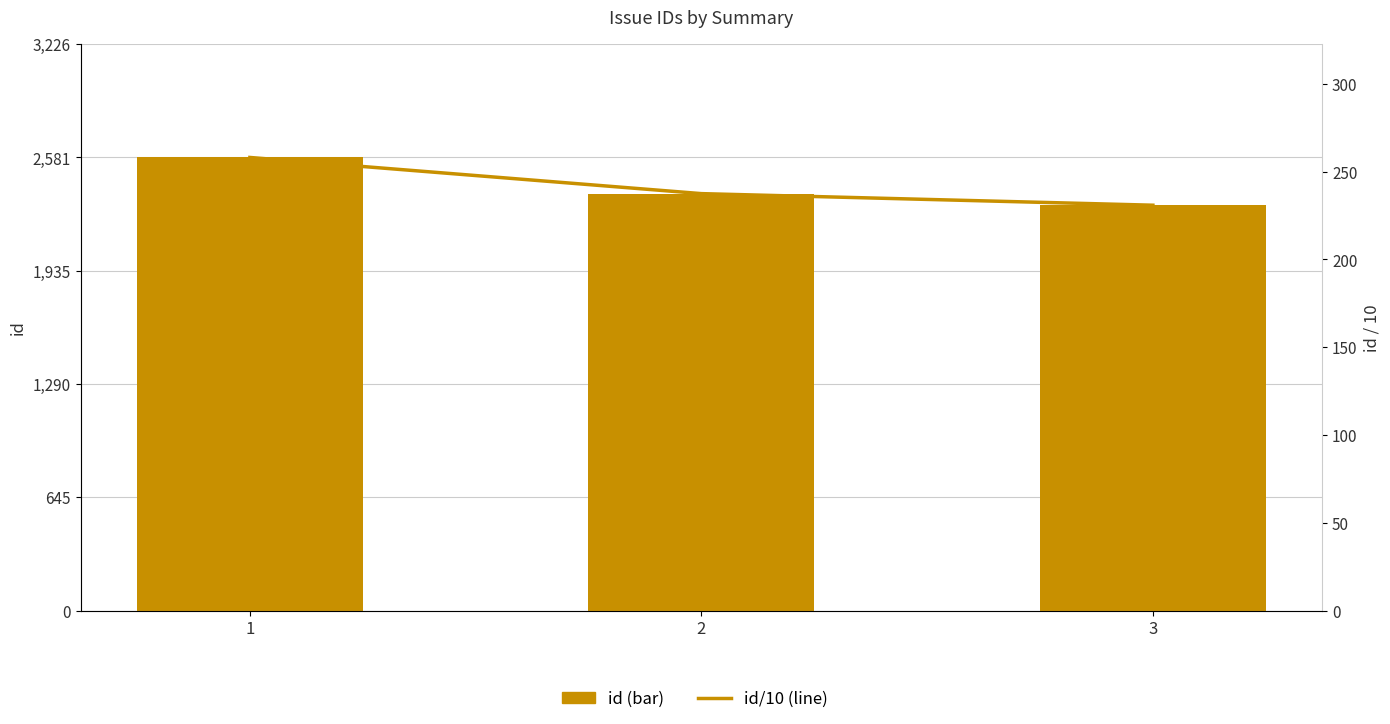

At which label is id (bar) closest to 2445?

2